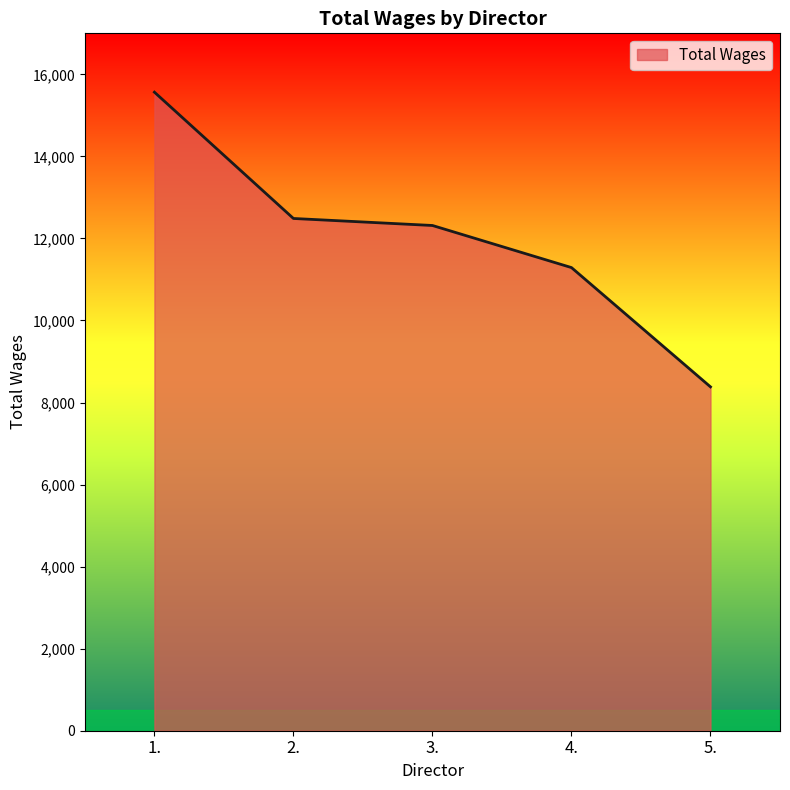

What is the change in value from 3. to 5.?

-3934